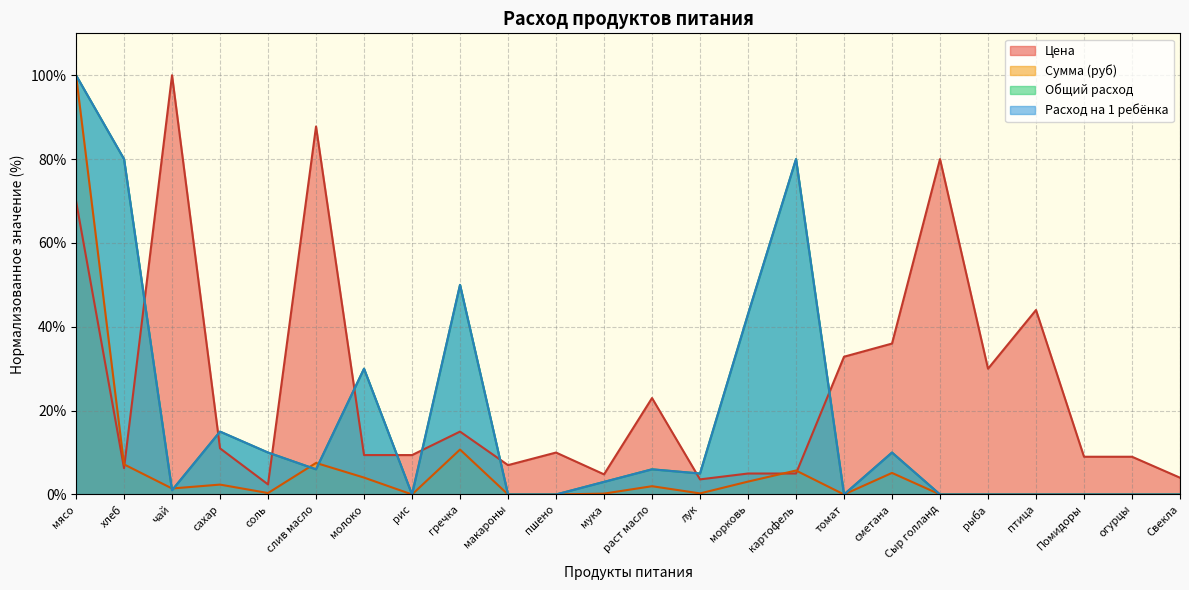

Between соль and раст масло, which series saw the biggest shift?

Цена